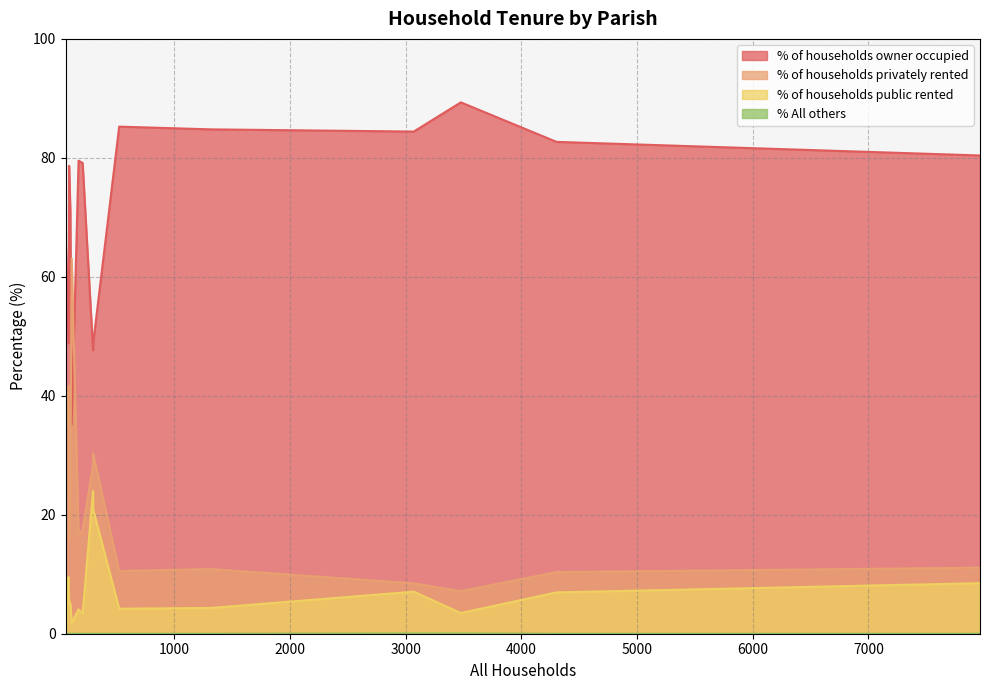

What is the lowest value of the % of households privately rented series?

7.2